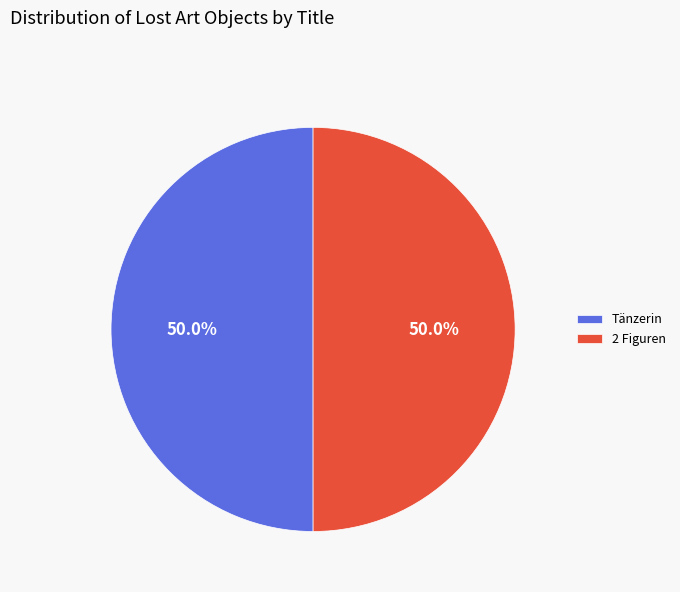

To the nearest percent, what portion does 2 Figuren represent?

50%